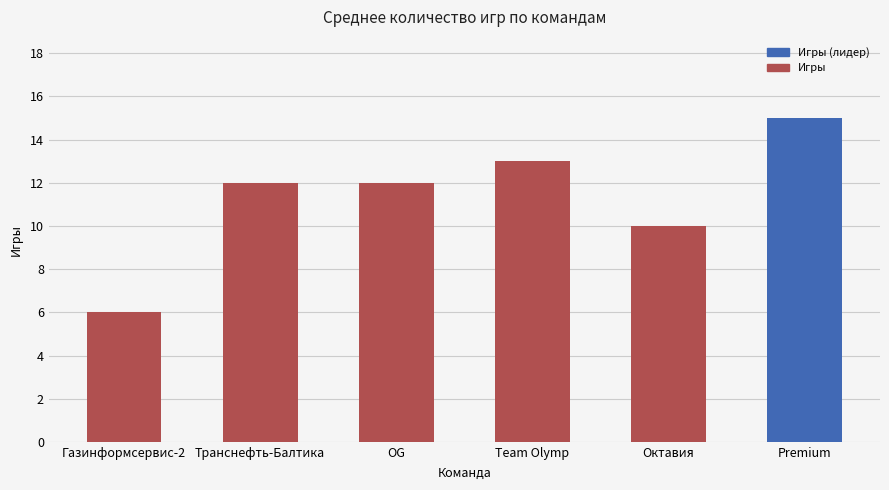

Is it true that the value at Team Olymp is 13?

True